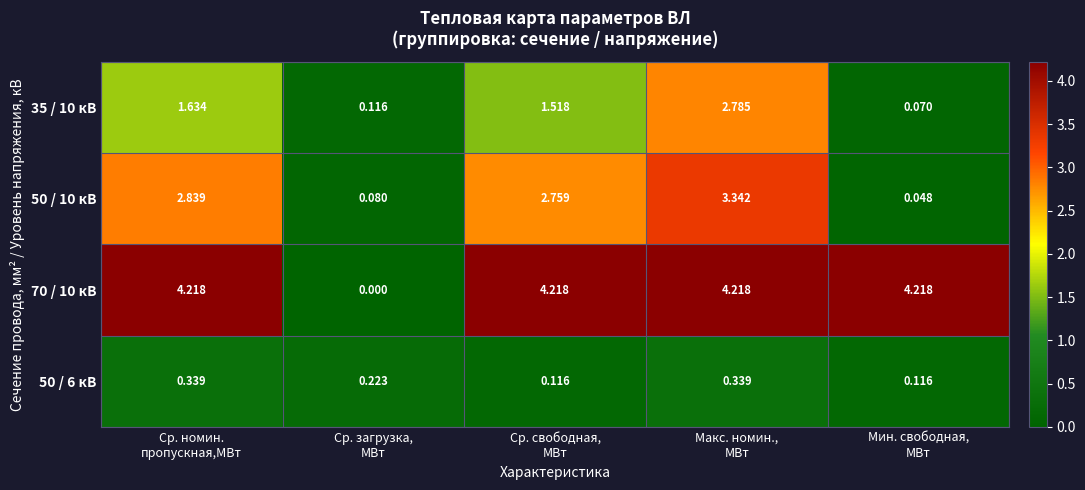

At how many categories does at least one series exceed 1?

4